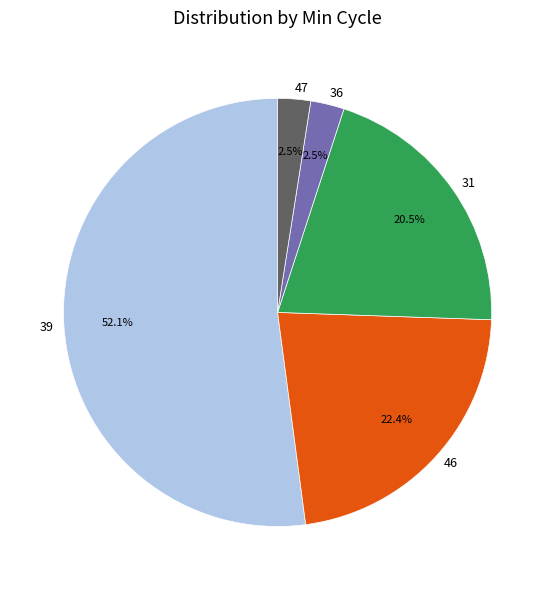

How much of the chart is everything except 39?

47.9%